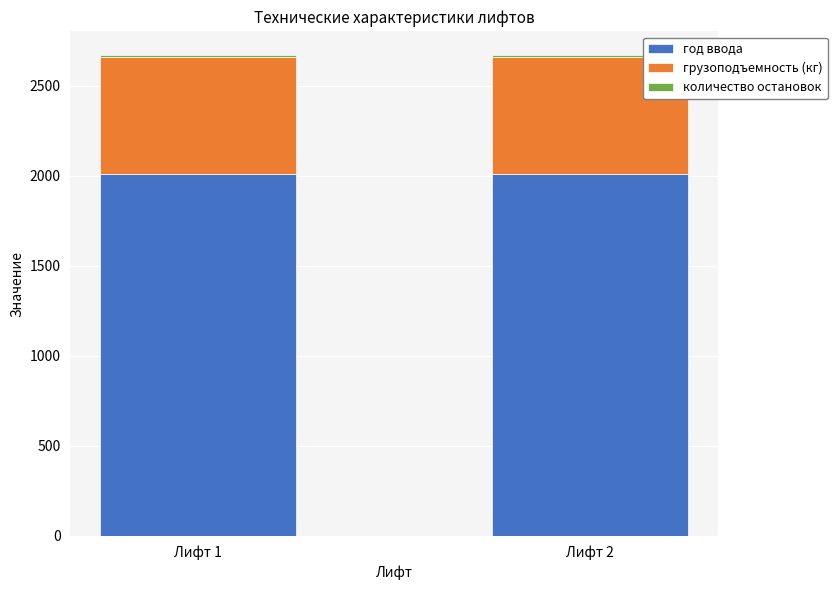

What value does the год ввода series have at Лифт 1?

2013